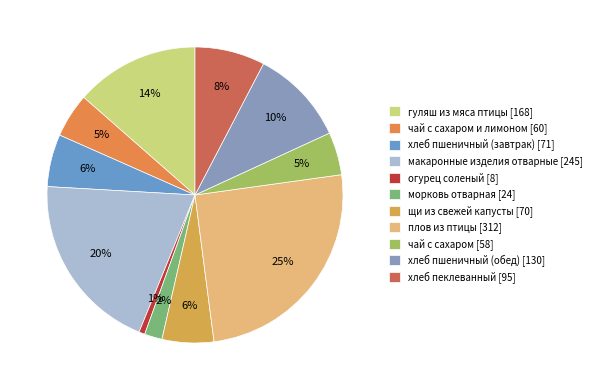

What is the largest slice in the pie chart?

плов из птицы [312]